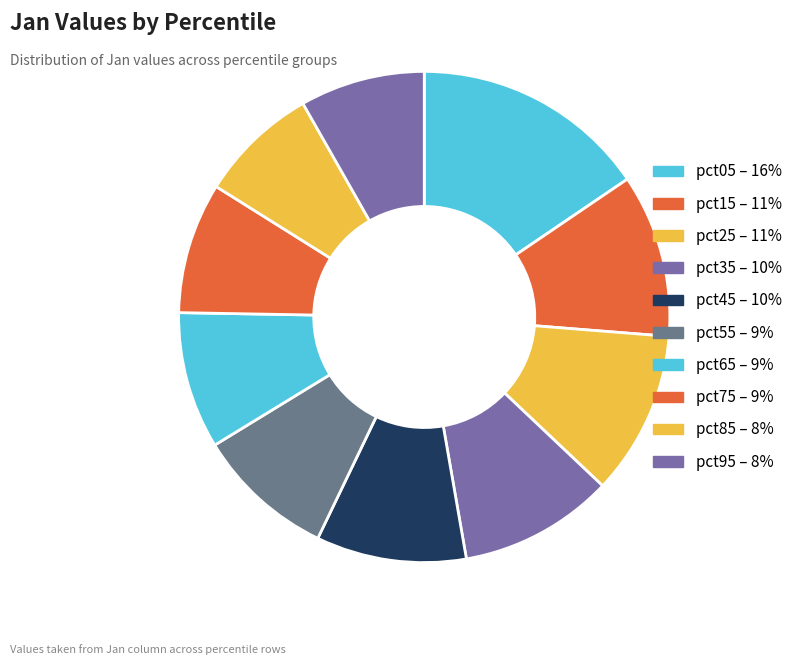

Count the number of slices in the pie.

10